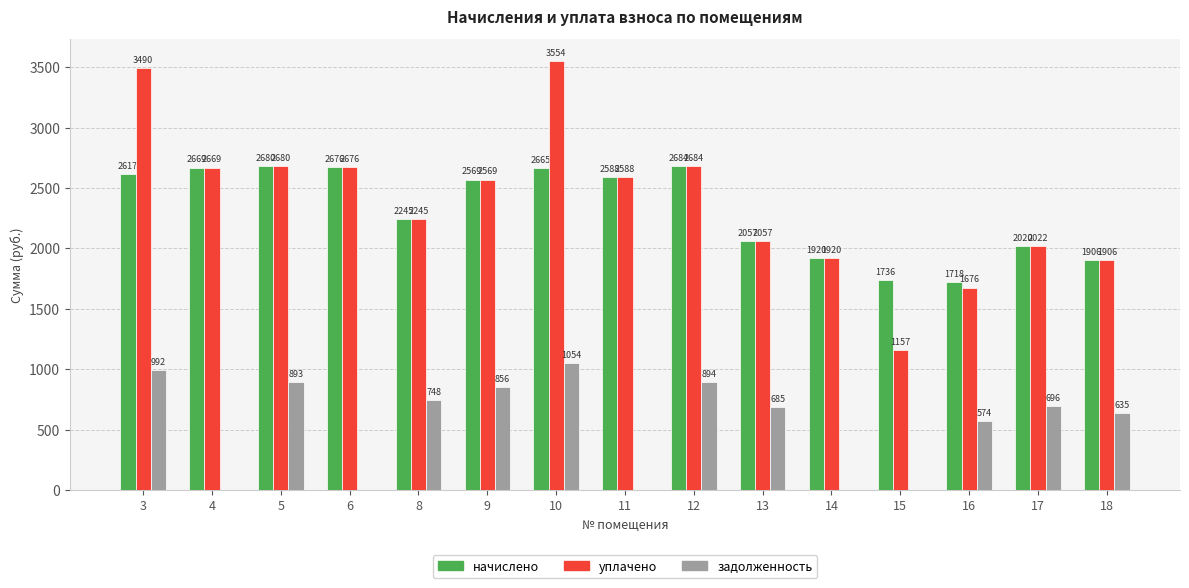

What is the spread (max minus min) of values at 4?

2669.4